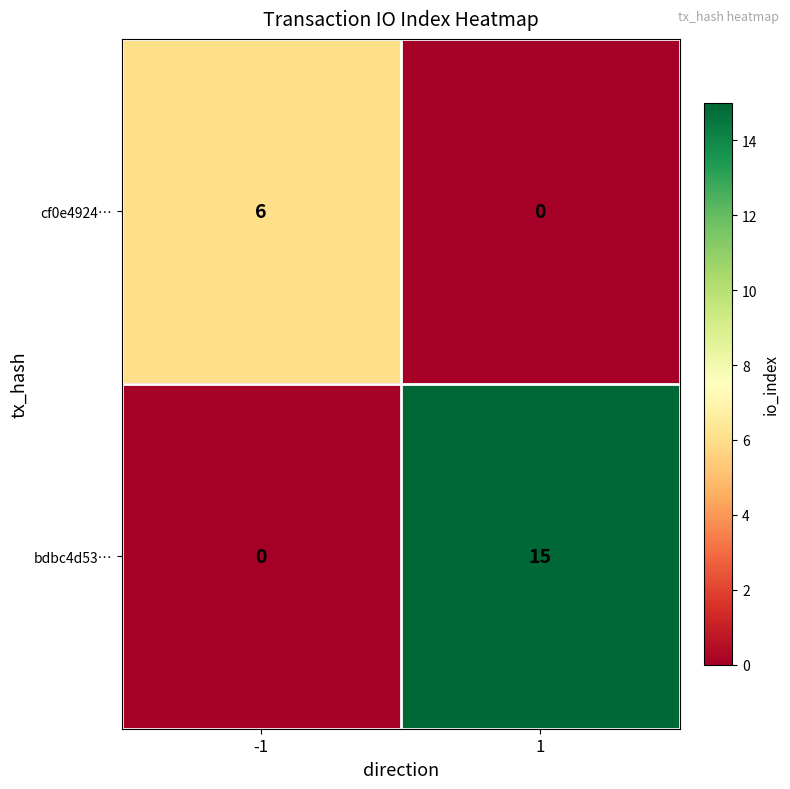

Is the value of cf0e4924… at -1 greater than the value of bdbc4d53… at -1?

Yes